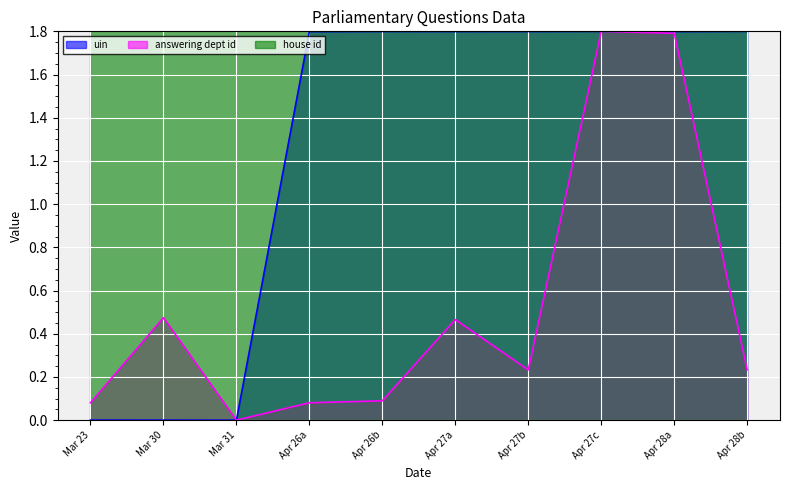

True or false: uin has more than 2 points higher than both neighbors.

False